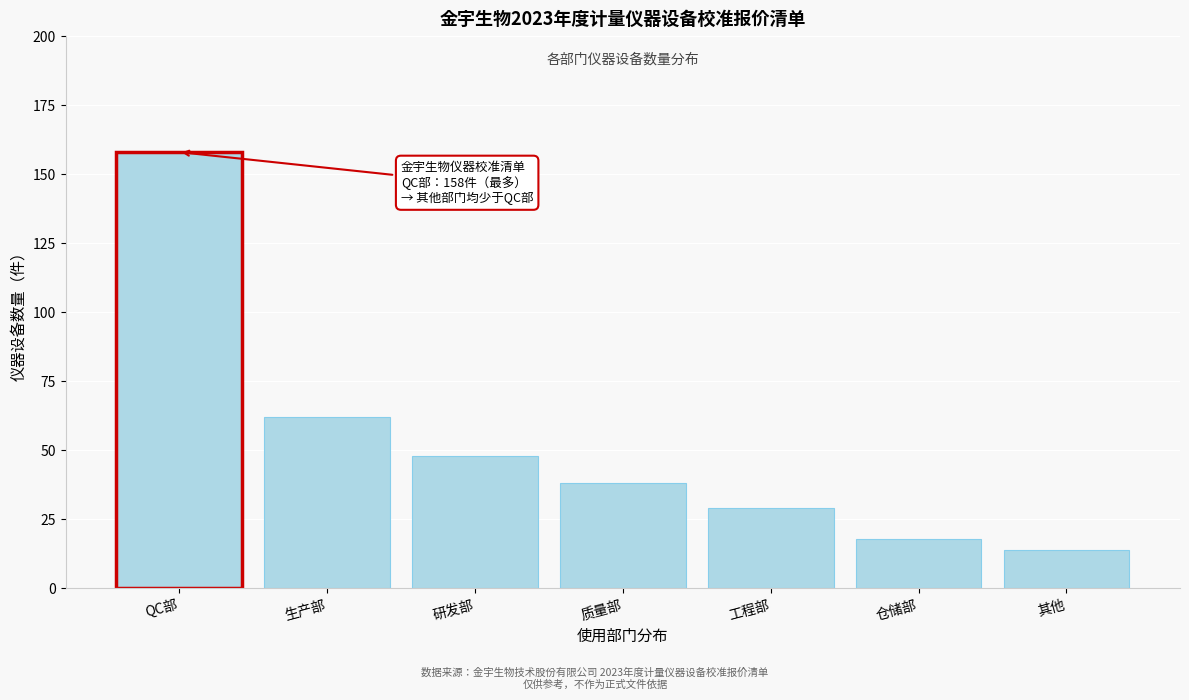

Reading left to right, list all the values displayed in this chart.

158	62	48	38	29	18	14